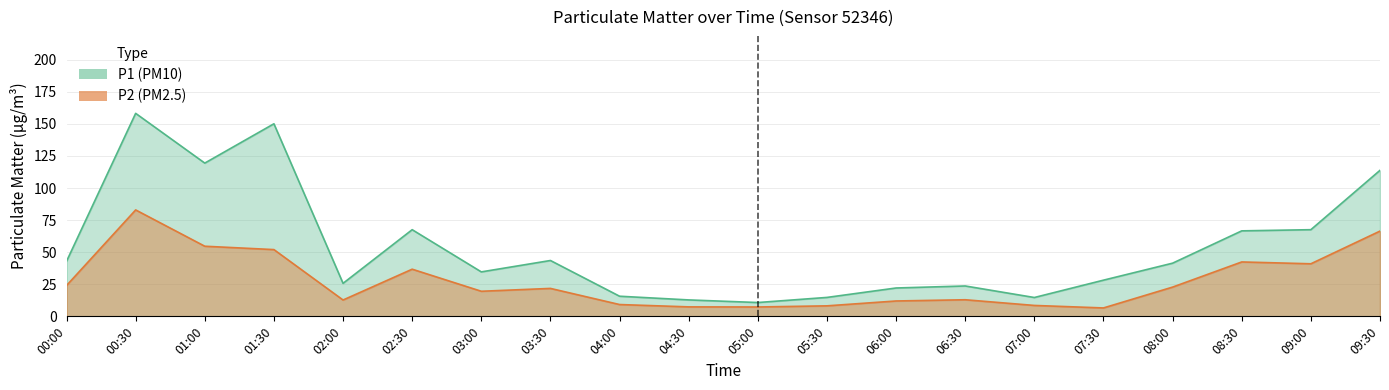

What is the minimum value shown in the chart?

6.5